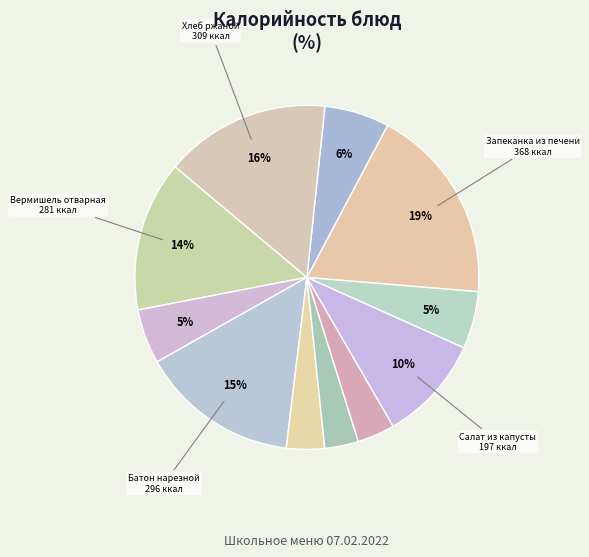

Count the number of slices in the pie.

11